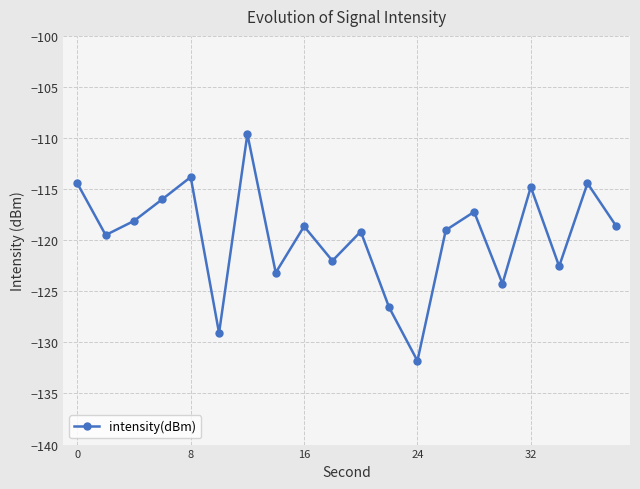

What is the difference between the maximum and minimum values?

22.2